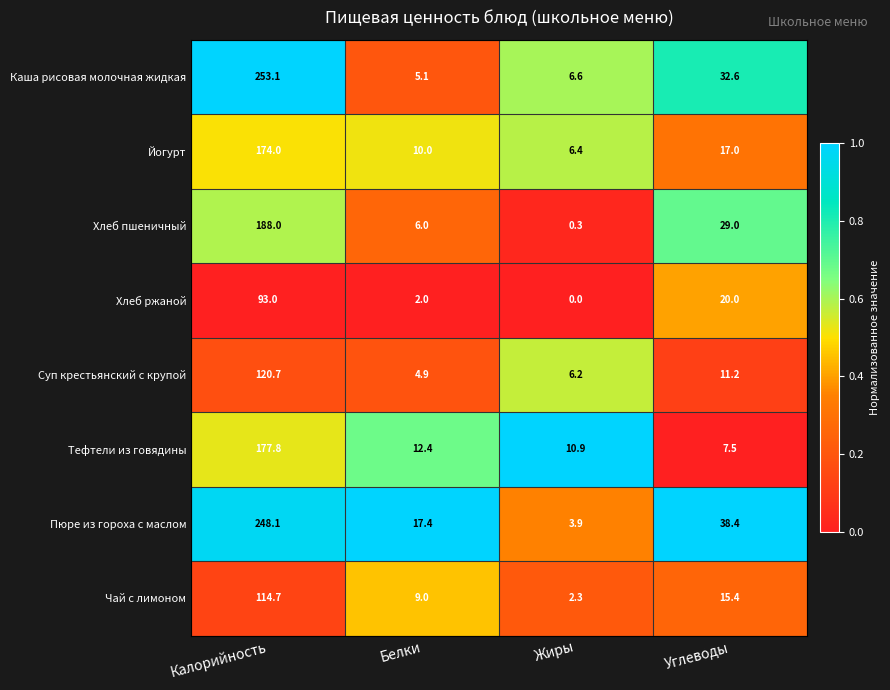

The value of Чай с лимоном at Белки is 2.1. True or false?

False